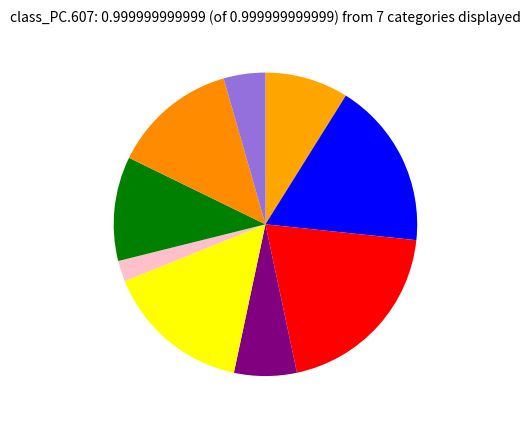

How many segments does this pie chart have?

9